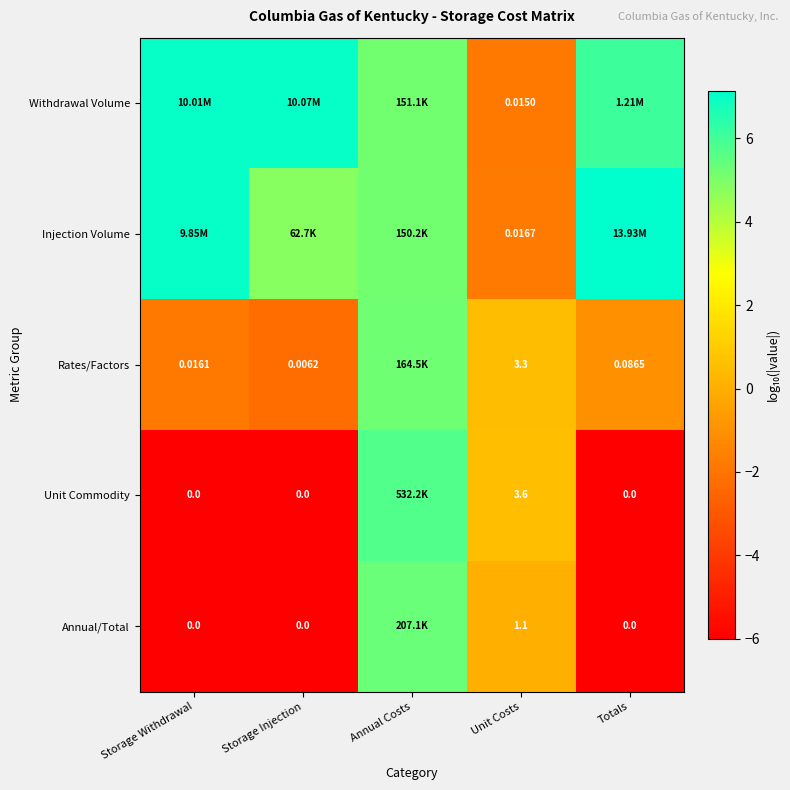

How many values in the Unit Commodity series exceed -6?

2